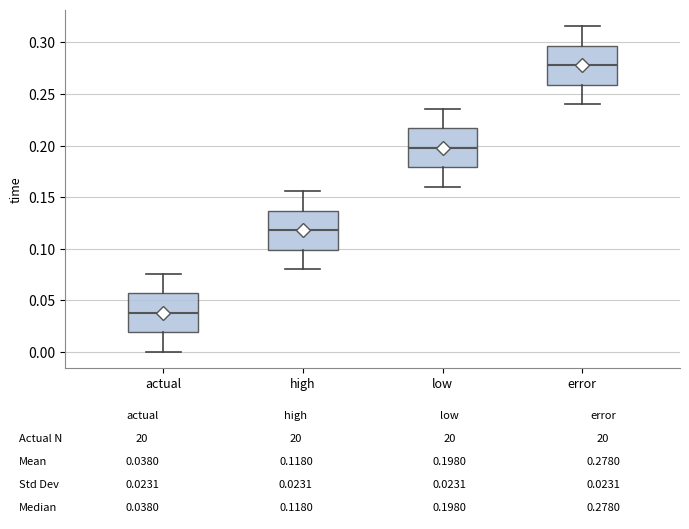

Which box's median line is the lowest?

actual